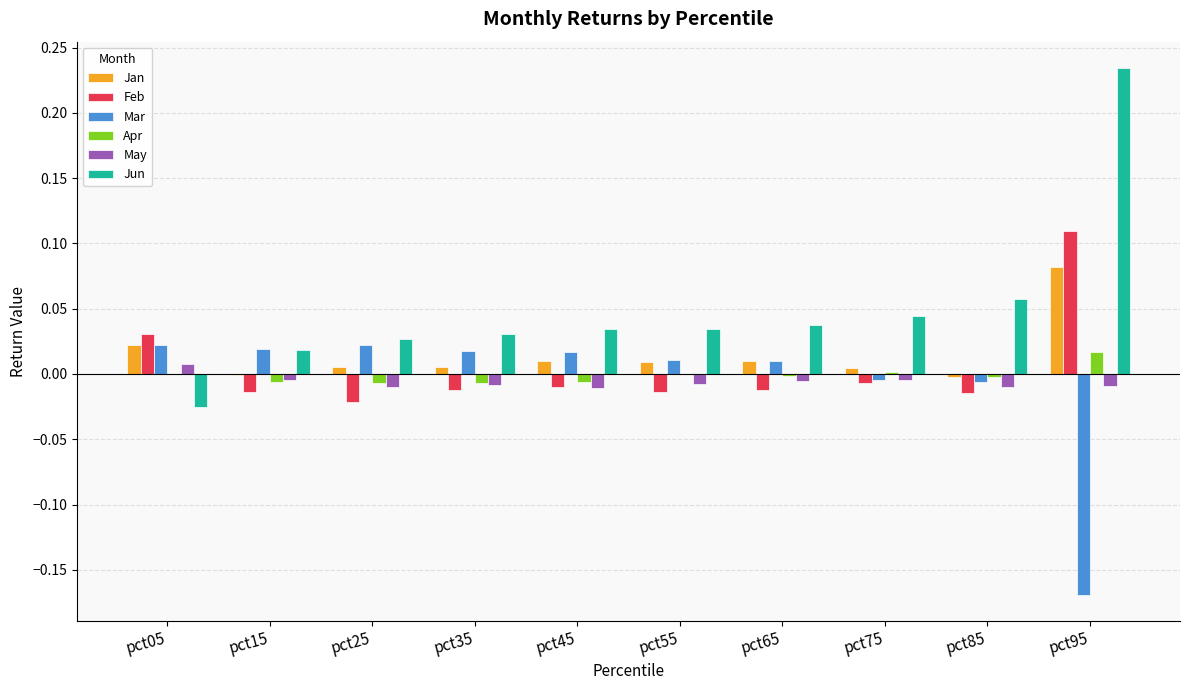

Which category has the highest value in the Feb series?

pct95